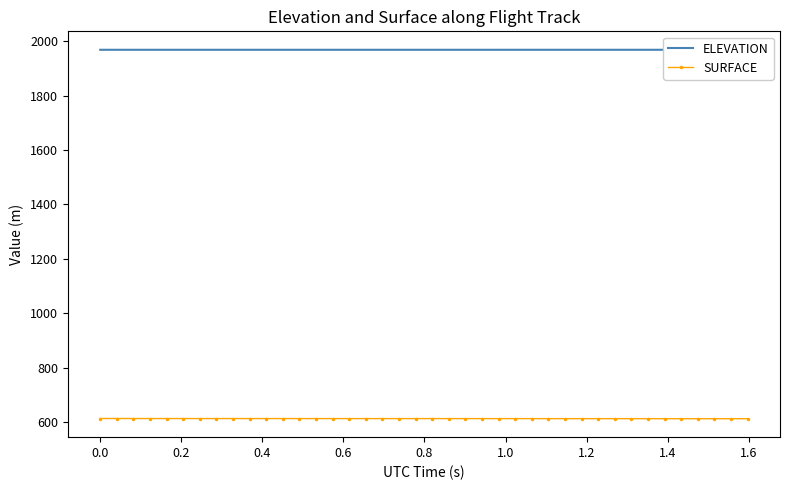

At how many categories does at least one series exceed 659?

40